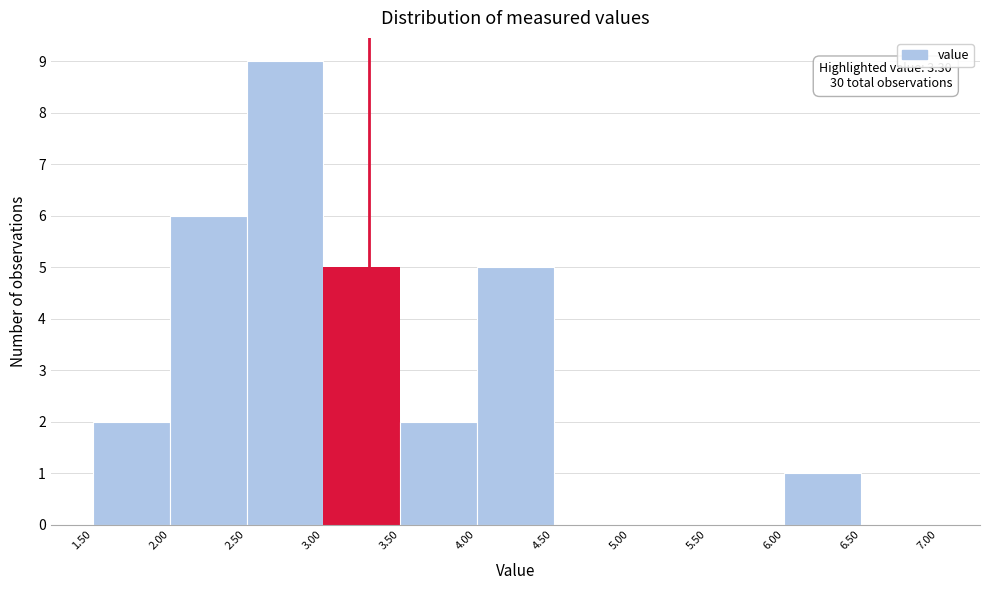

Over which range of the x-axis is the bar tallest?

2.50 to 3.00